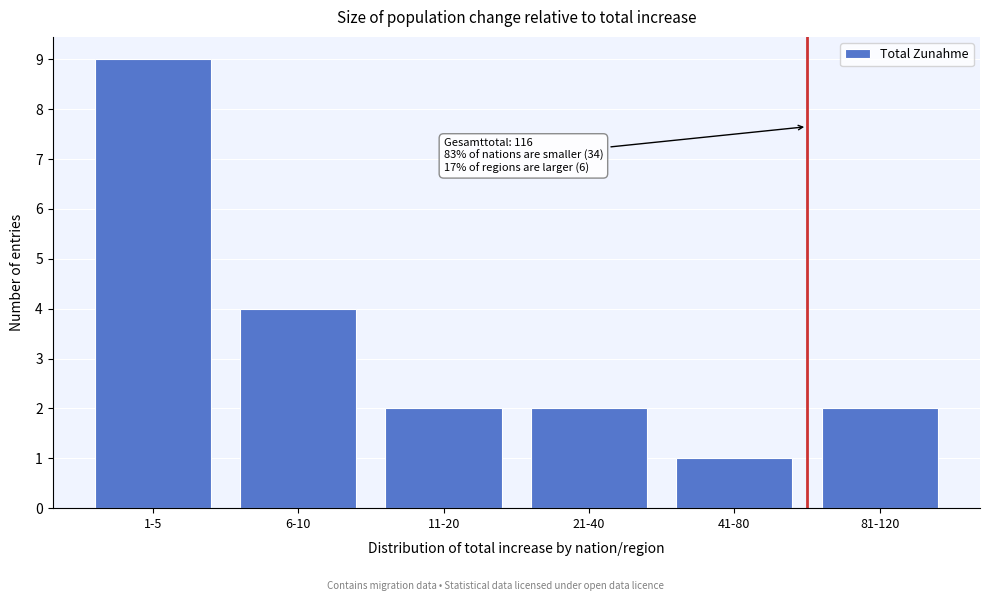

Reading left to right, list all the values displayed in this chart.

1-5=9	6-10=4	11-20=2	21-40=2	41-80=1	81-120=2